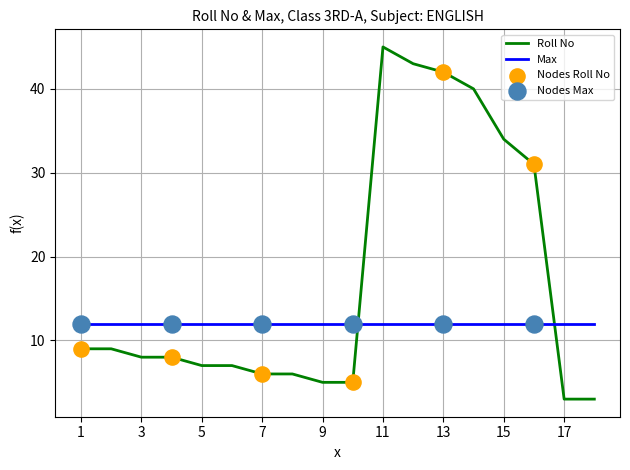

Which series has the largest range (max minus min)?

Roll No